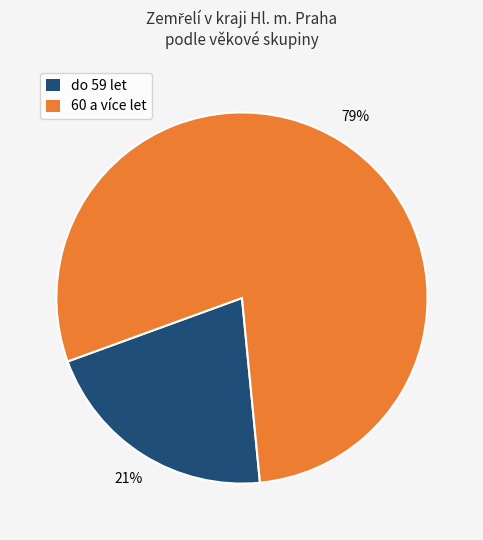

To the nearest percent, what is the average slice percentage?

50%